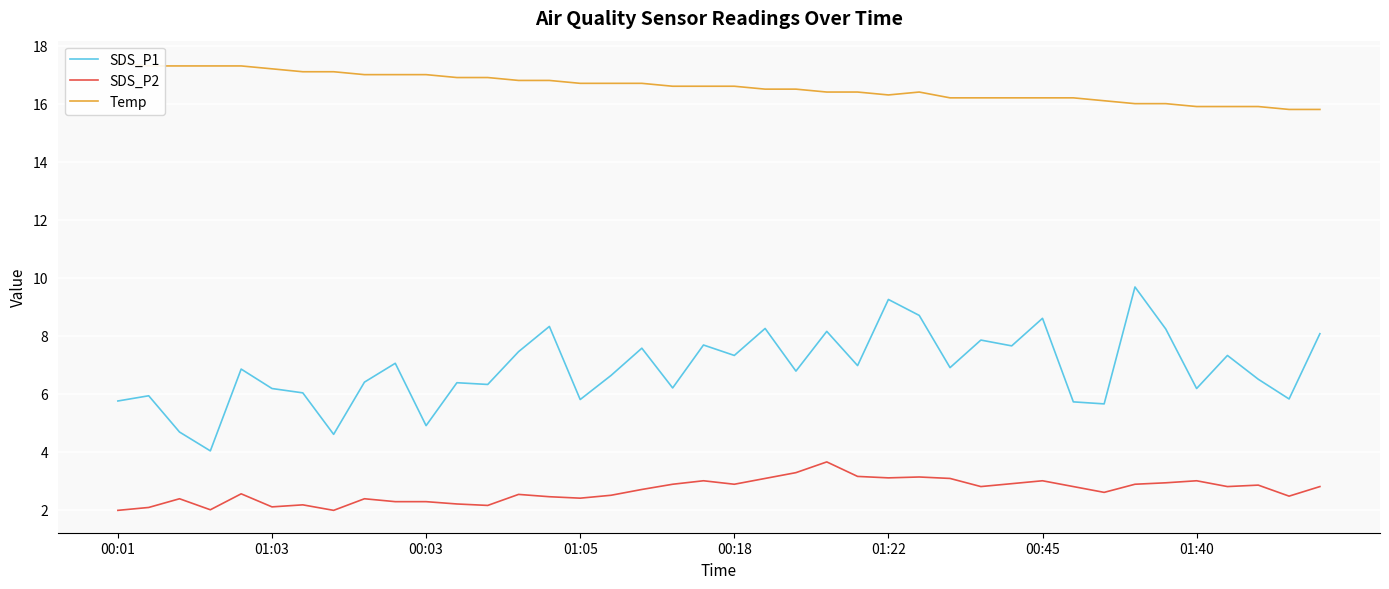

How many interior local valleys does the SDS_P1 series have?

14